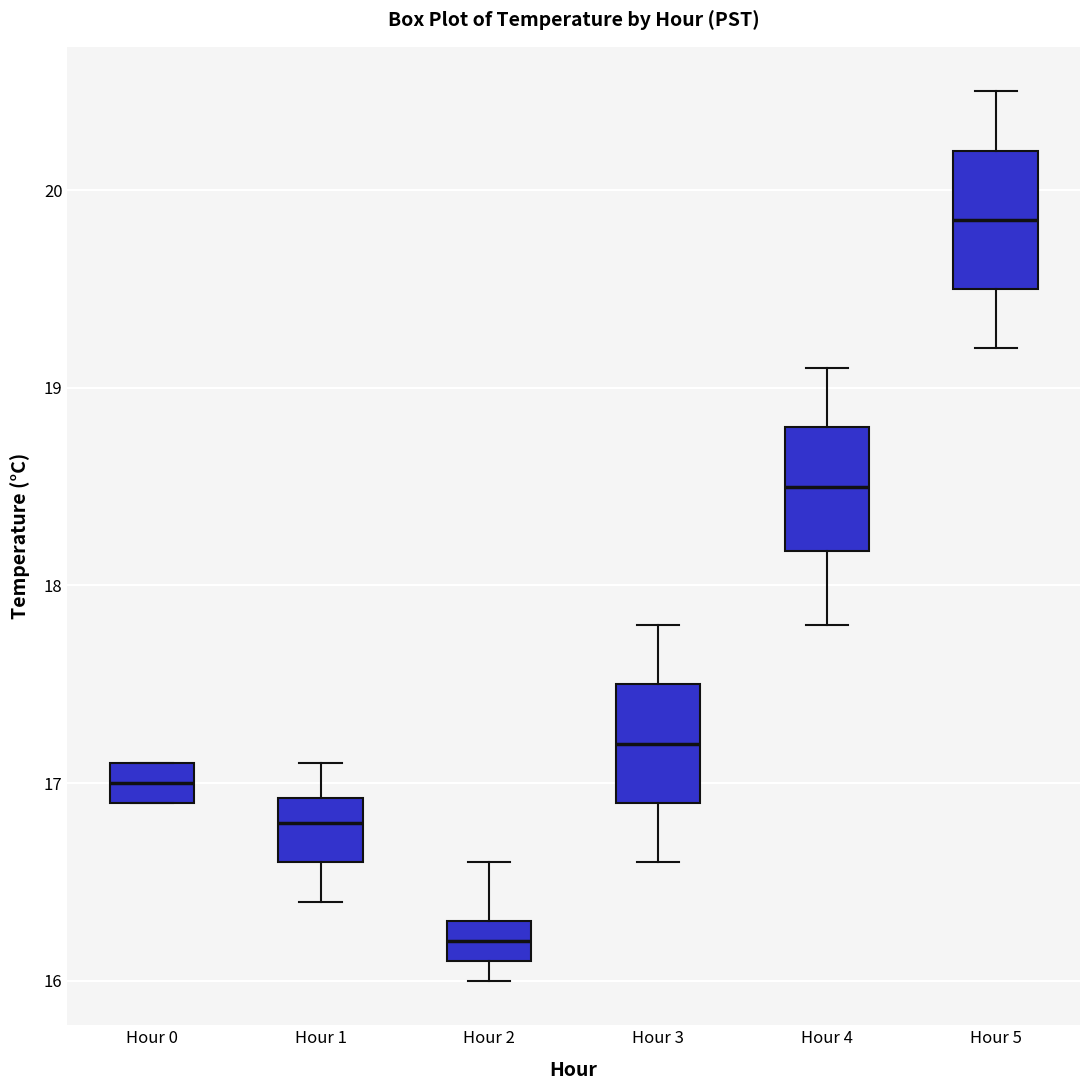

Where does the upper whisker of the box for Hour 1 end on the y-axis? The values are not printed on the chart, so give them approximately, as read against the axis.

17.1